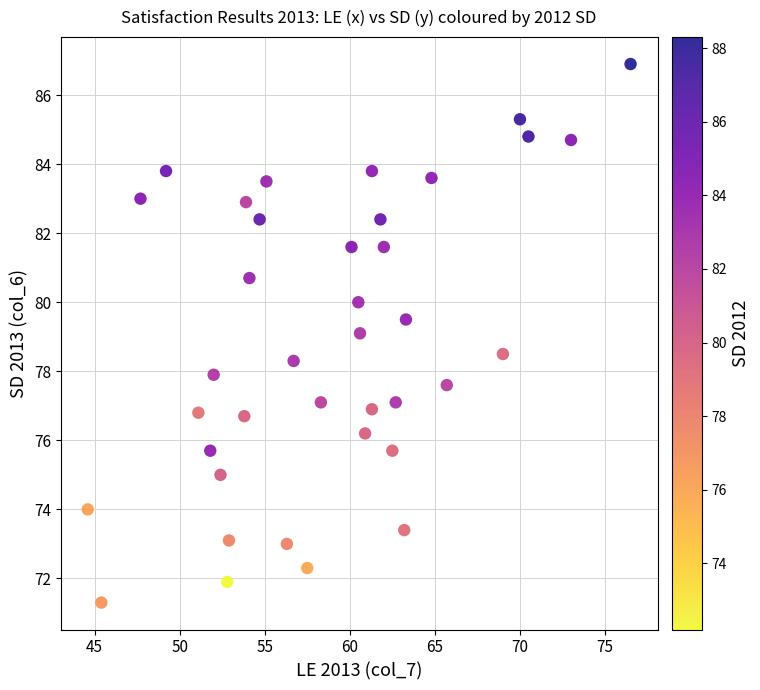

What is the range of Y values (max minus min)?

15.6